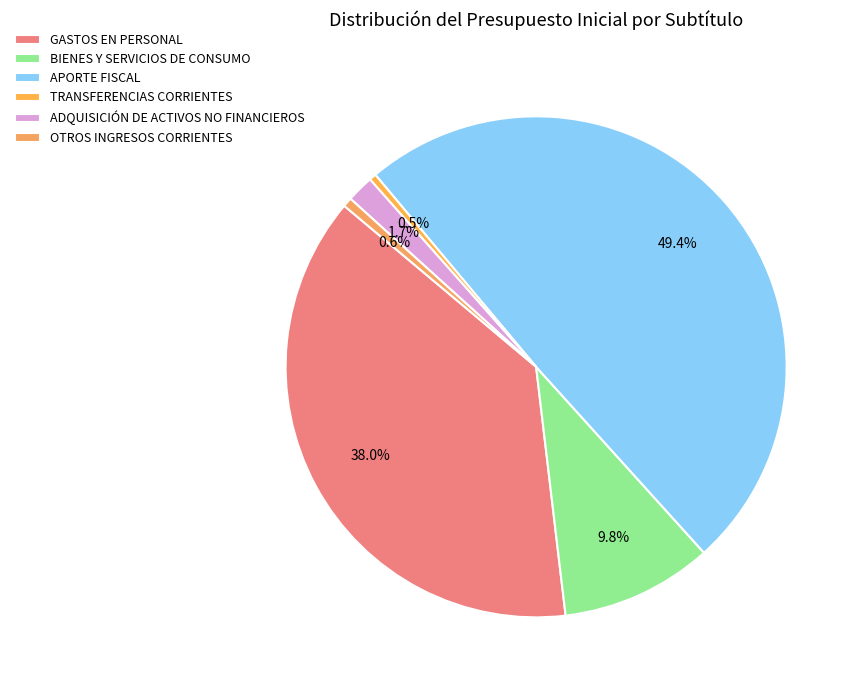

Is there any slice that represents more than half of the pie?

No